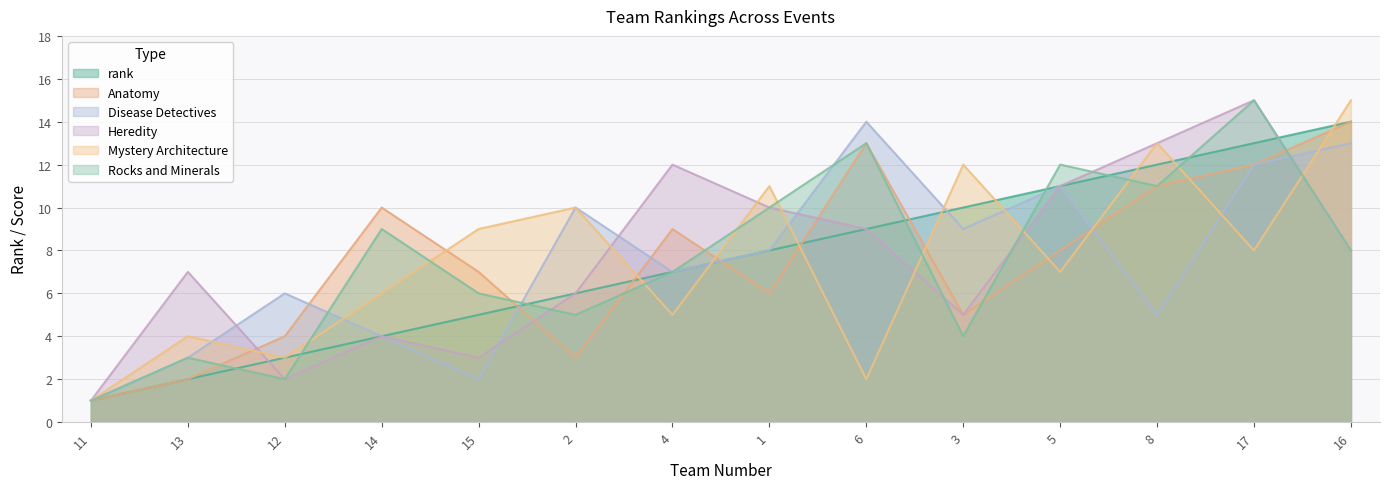

Reading right to left, extract all data points from this chart.

rank: 16=14	17=13	8=12	5=11	3=10	6=9	1=8	4=7	2=6	15=5	14=4	12=3	13=2	11=1
Anatomy: 16=14	17=12	8=11	5=8	3=5	6=13	1=6	4=9	2=3	15=7	14=10	12=4	13=2	11=1
Disease Detectives: 16=13	17=12	8=5	5=11	3=9	6=14	1=8	4=7	2=10	15=2	14=4	12=6	13=3	11=1
Heredity: 16=8	17=15	8=13	5=11	3=5	6=9	1=10	4=12	2=6	15=3	14=4	12=2	13=7	11=1
Mystery Architecture: 16=15	17=8	8=13	5=7	3=12	6=2	1=11	4=5	2=10	15=9	14=6	12=3	13=4	11=1
Rocks and Minerals: 16=8	17=15	8=11	5=12	3=4	6=13	1=10	4=7	2=5	15=6	14=9	12=2	13=3	11=1